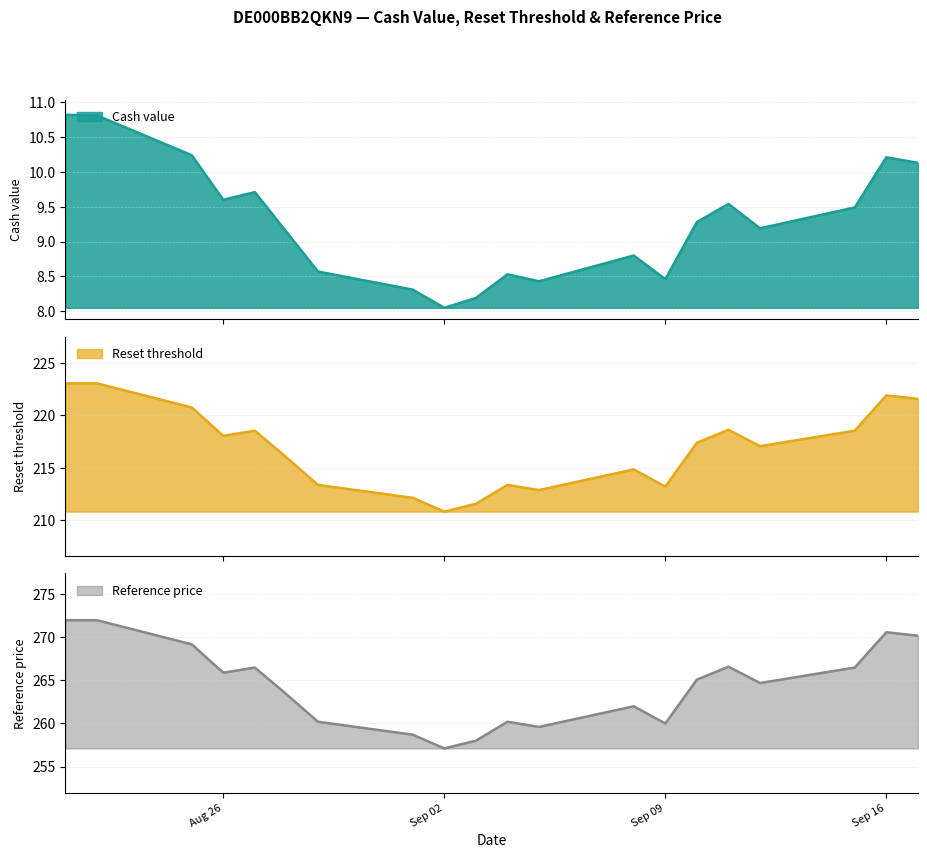

How many interior local peaks does the Reset threshold series have?

5